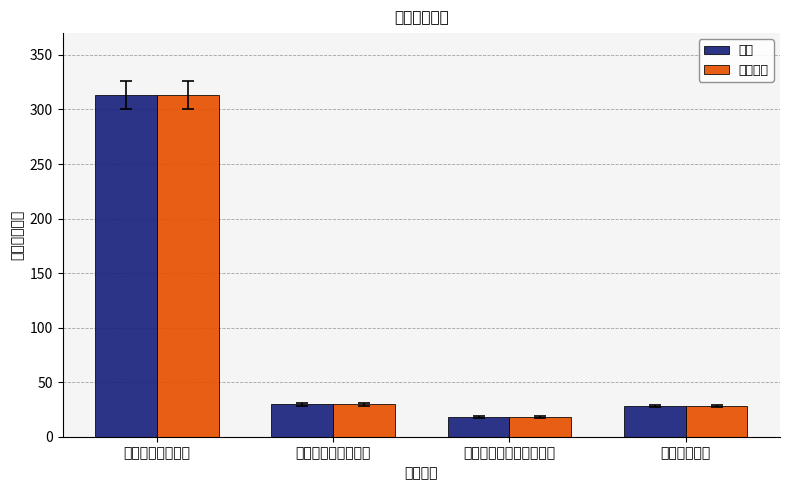

What is the greatest value displayed?

313.4